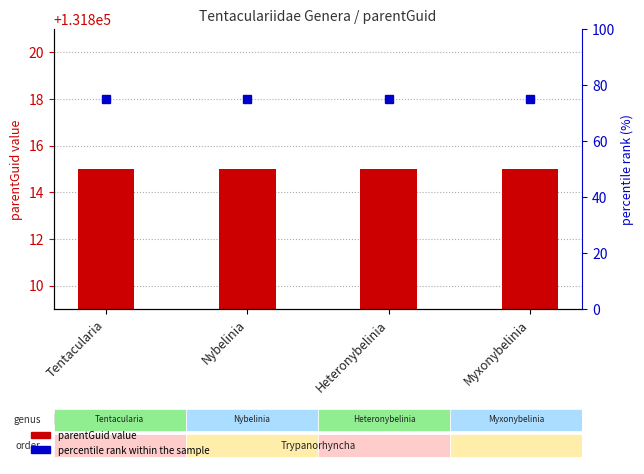

At which category is the sum across all series the highest?

Tentacularia